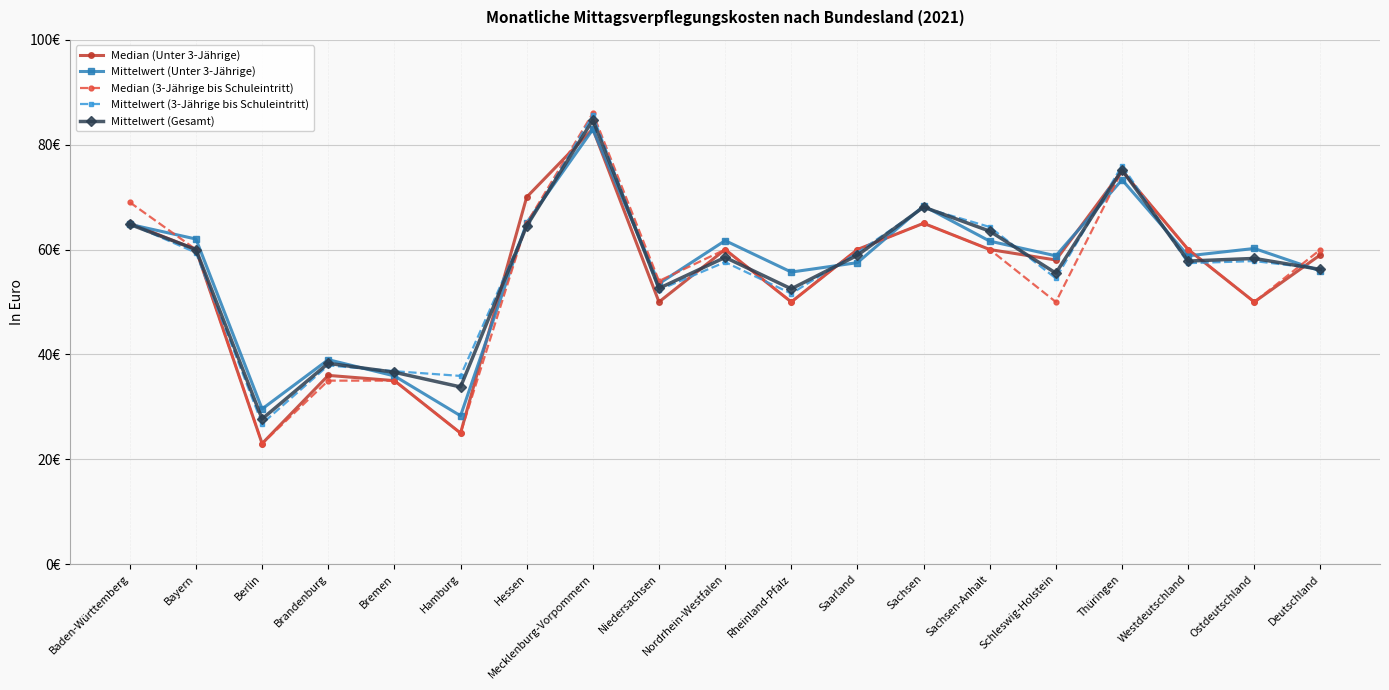

What is the label of the 15th point from the left?

Schleswig-Holstein